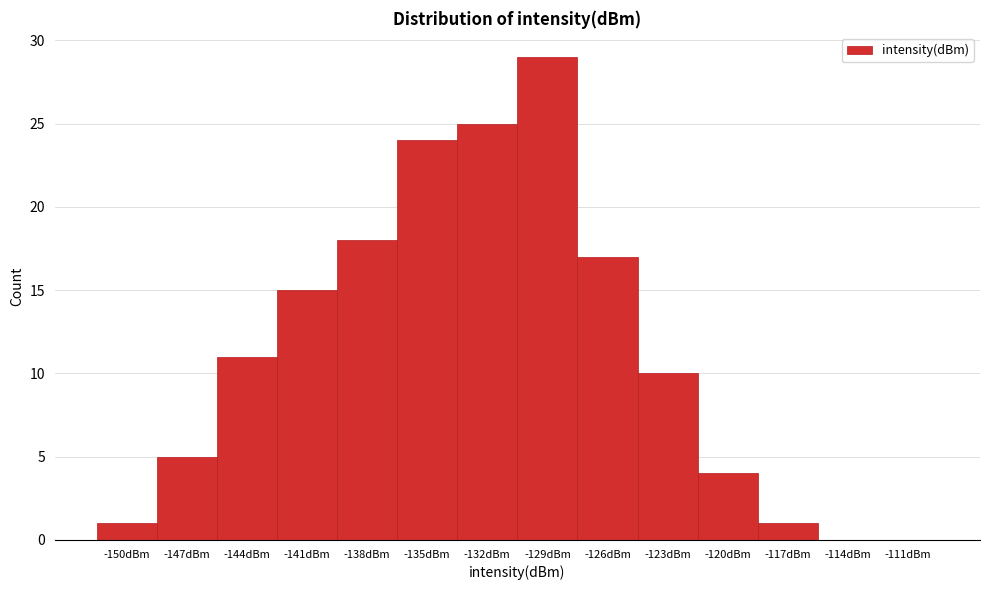

Reading left to right, list all the values displayed in this chart.

-150dBm=1	-147dBm=5	-144dBm=11	-141dBm=15	-138dBm=18	-135dBm=24	-132dBm=25	-129dBm=29	-126dBm=17	-123dBm=10	-120dBm=4	-117dBm=1	-114dBm=0	-111dBm=0